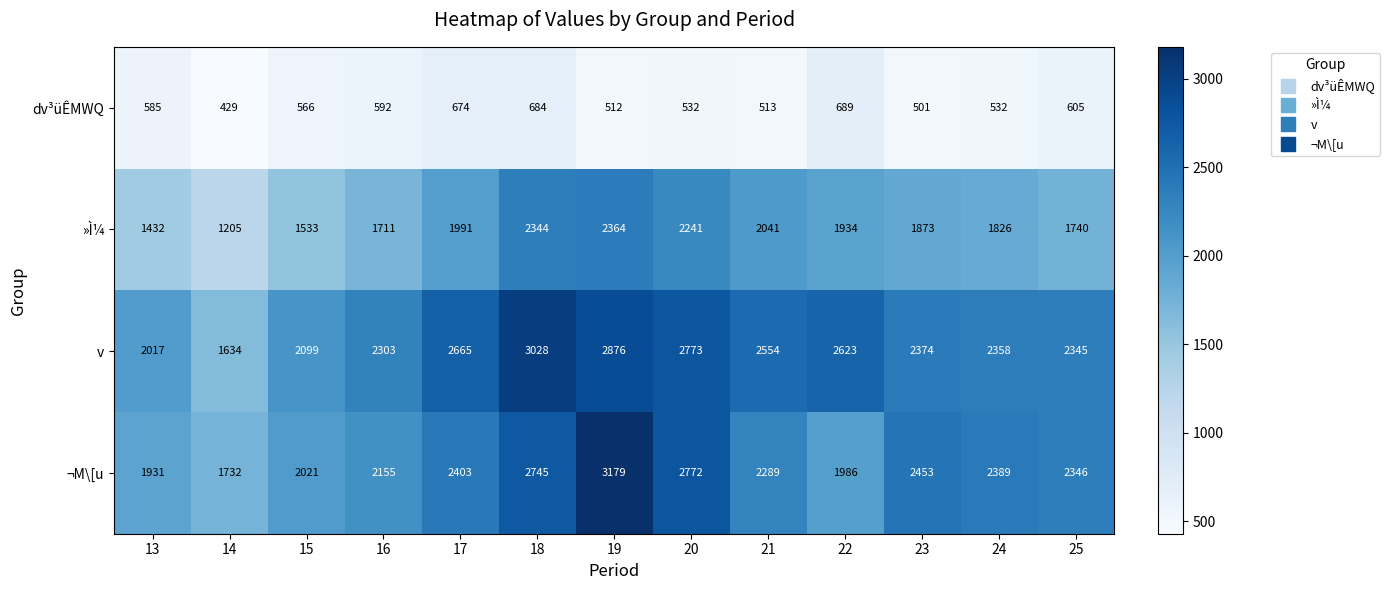

At which category does the chart reach its peak across all series?

19